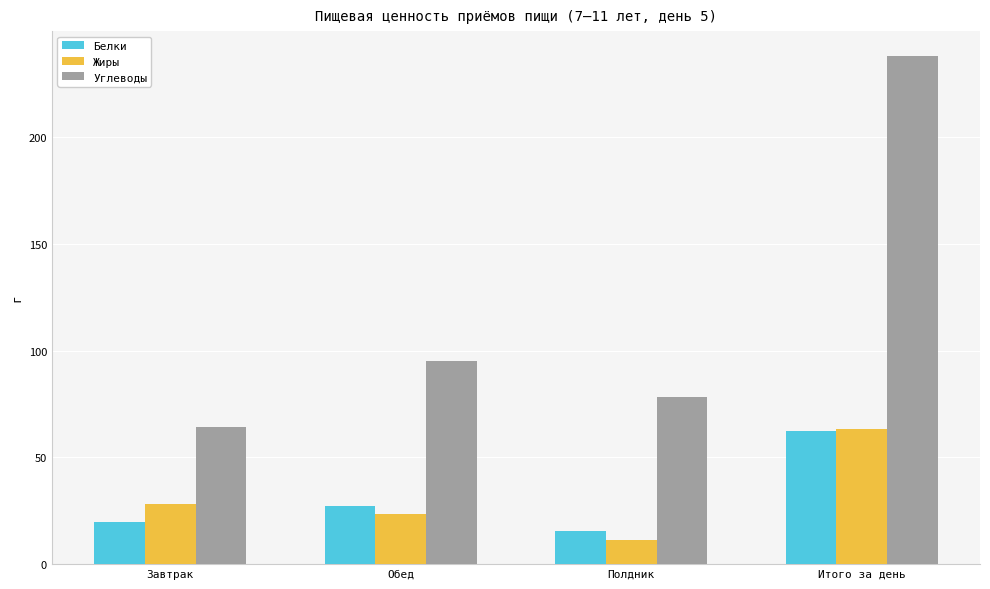

True or false: Белки has a value of 9.9 at Завтрак.

False